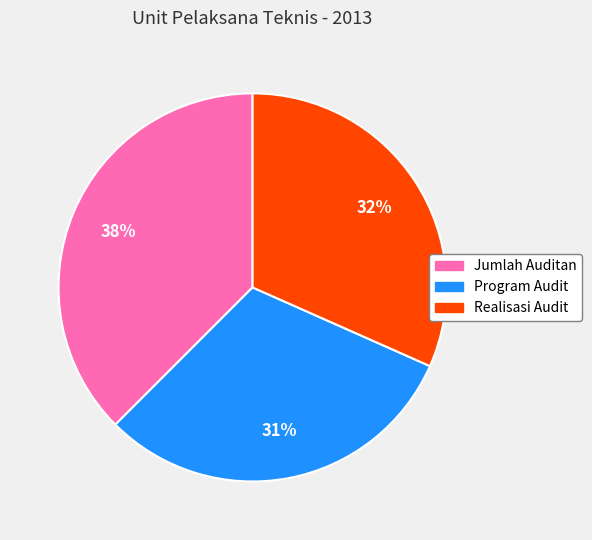

Is there any slice that represents more than half of the pie?

No